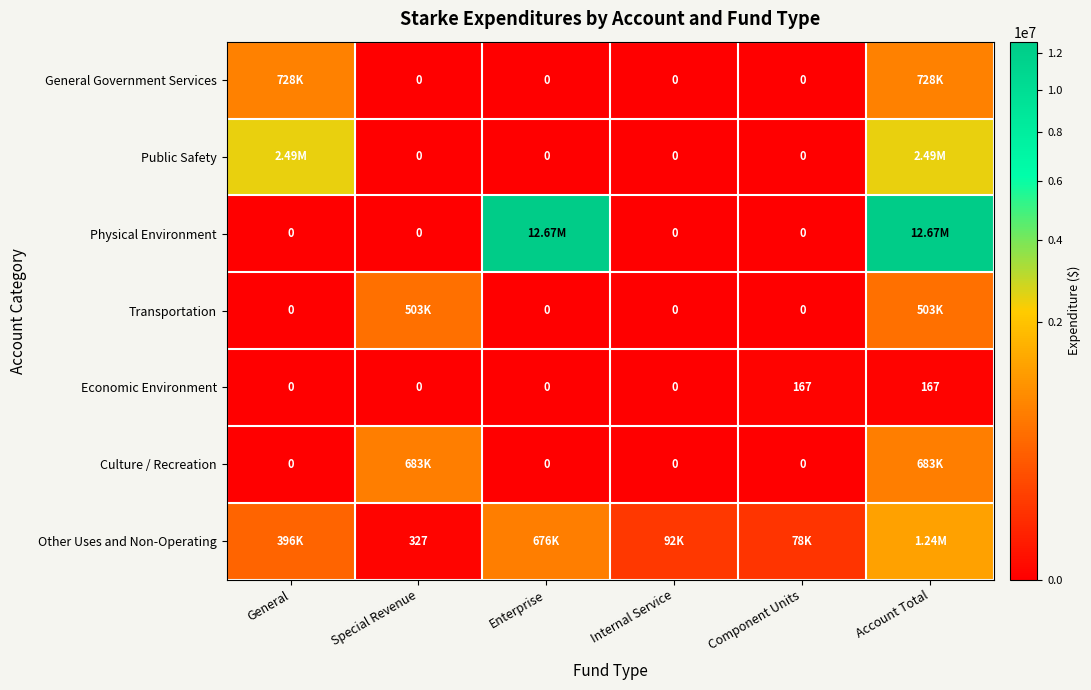

How many values in the Economic Environment series exceed 0?

2